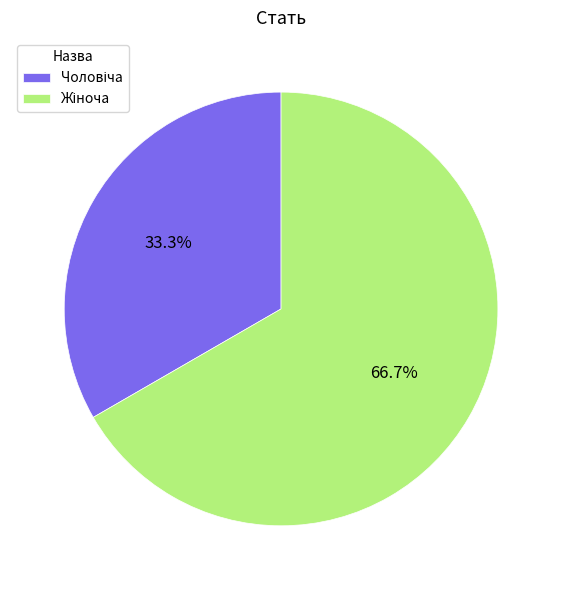

Does any single category account for the majority?

Yes